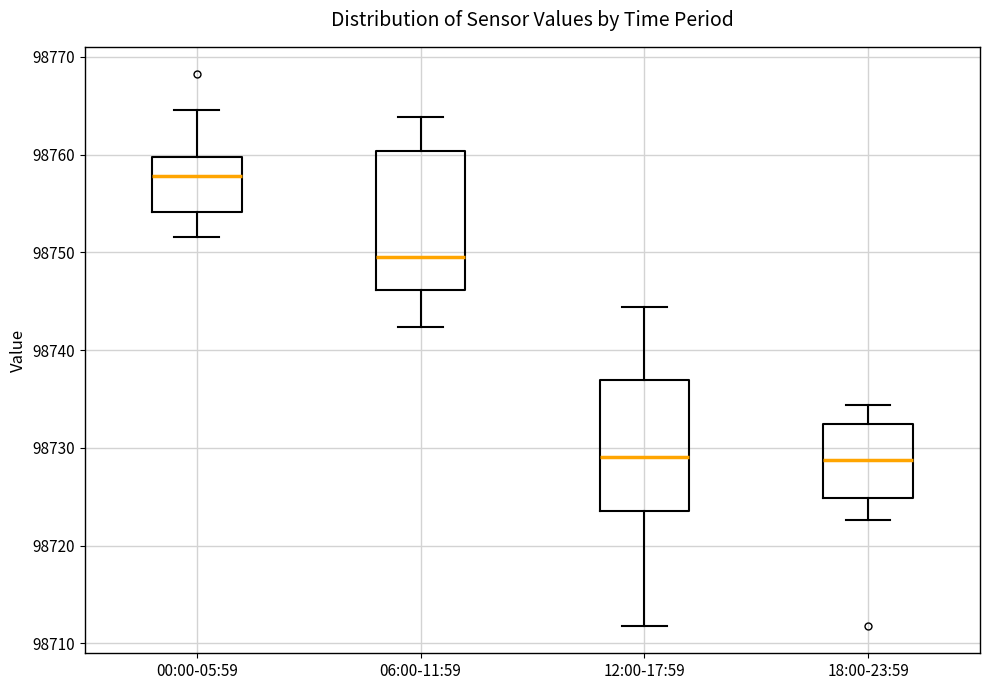

Where is the lower edge of the box for 00:00-05:59 on the y-axis? The values are not printed on the chart, so give them approximately, as read against the axis.

98754